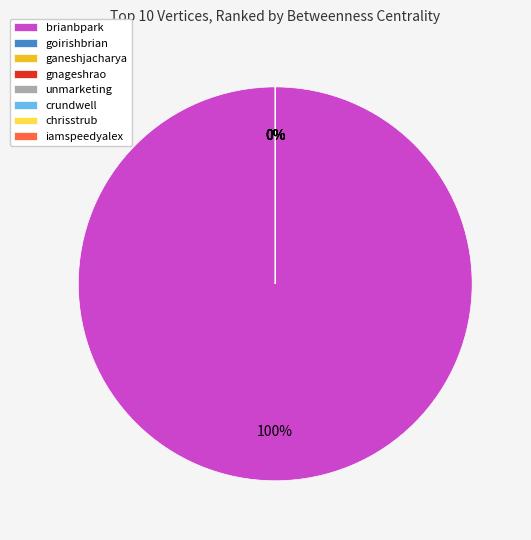

Which slice is the smallest?

goirishbrian